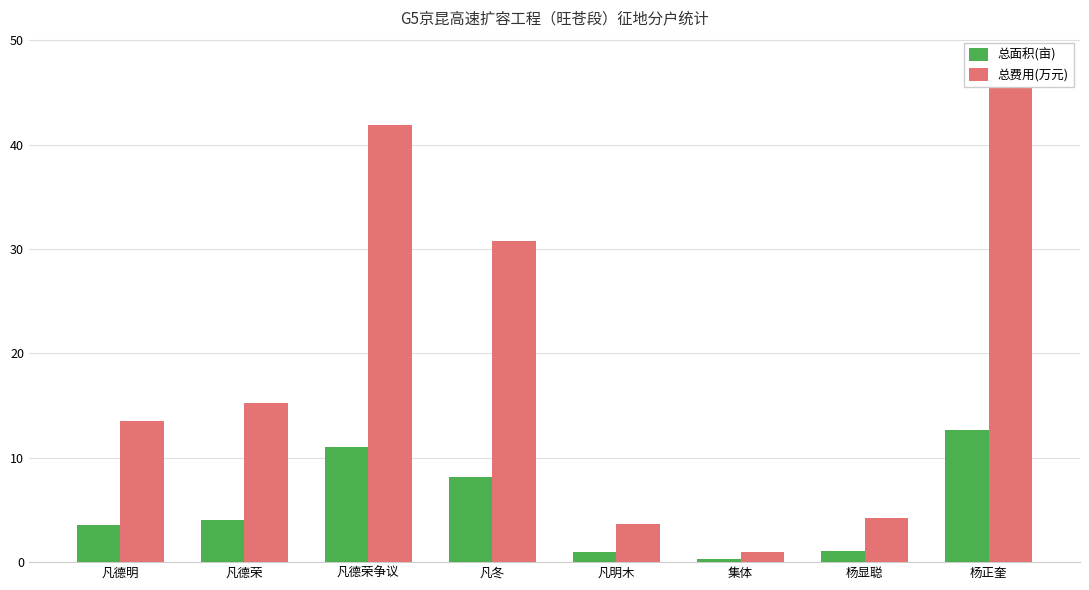

Where does the 总费用(万元) series first go above 15?

凡德荣